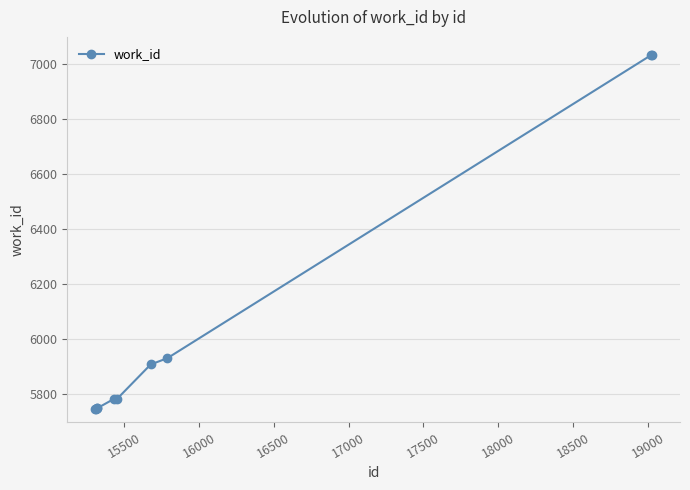

How many lines are shown in the chart?

1